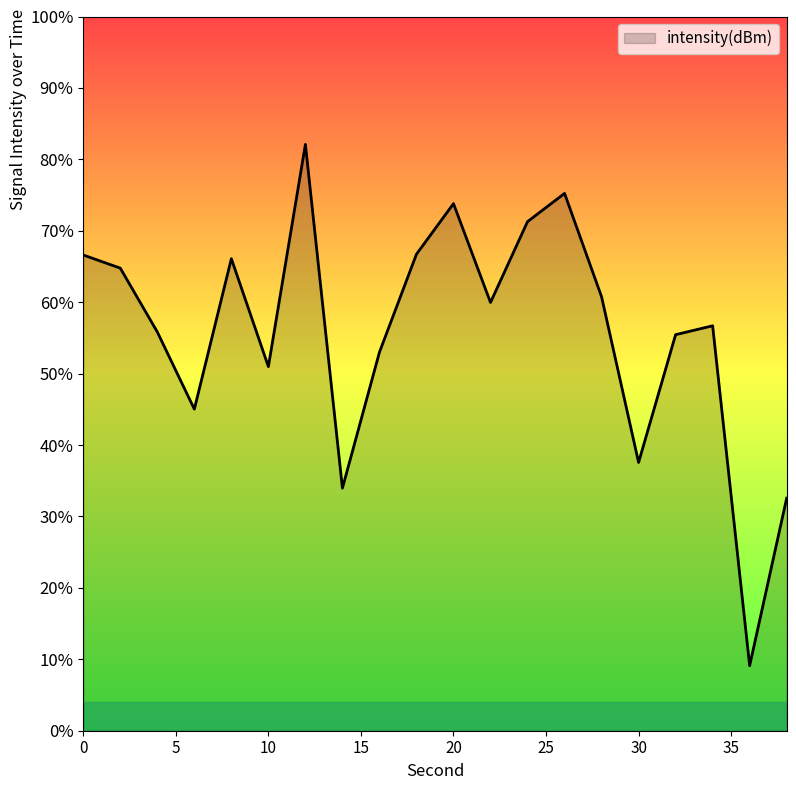

Rank the categories by value from highest to lowest.

12, 26, 20, 24, 18, 0, 8, 2, 28, 22, 34, 4, 32, 16, 10, 6, 30, 14, 38, 36